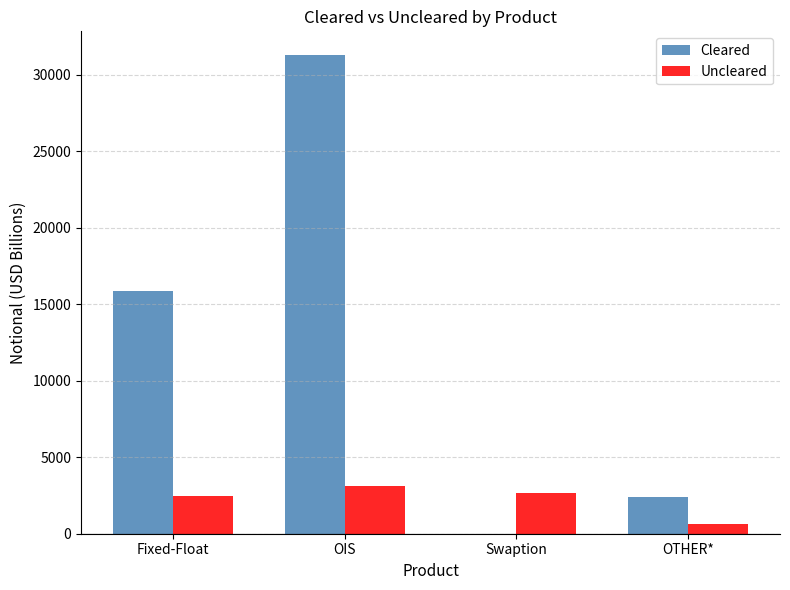

The Cleared series shows 15846 at Fixed-Float. True or false?

True